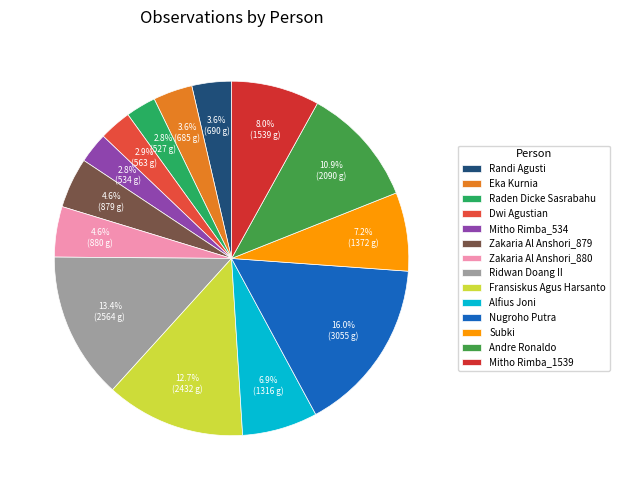

How much of the chart is everything except Zakaria Al Anshori_880?

95.4%